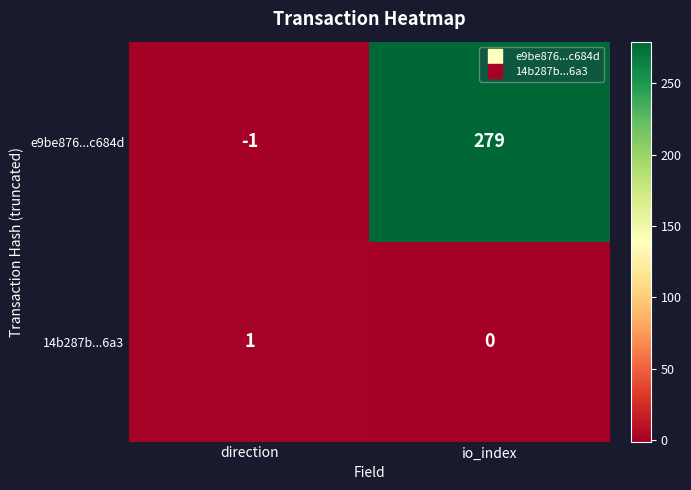

Rank the series by their maximum value, from highest to lowest.

e9be876...c684d, 14b287b...6a3